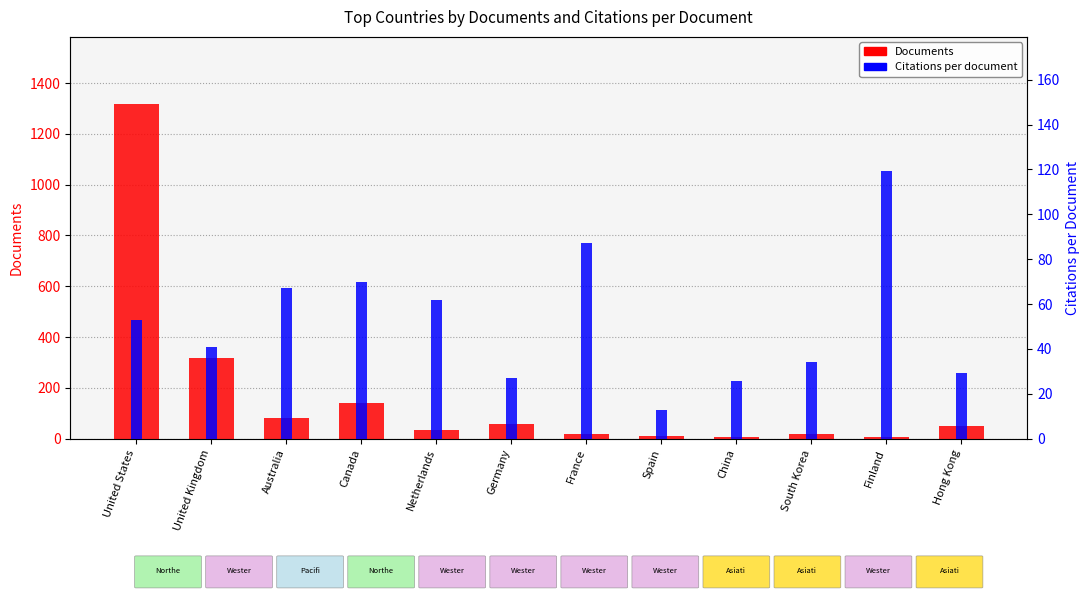

What is the label of the 3rd bar from the right?

South Korea